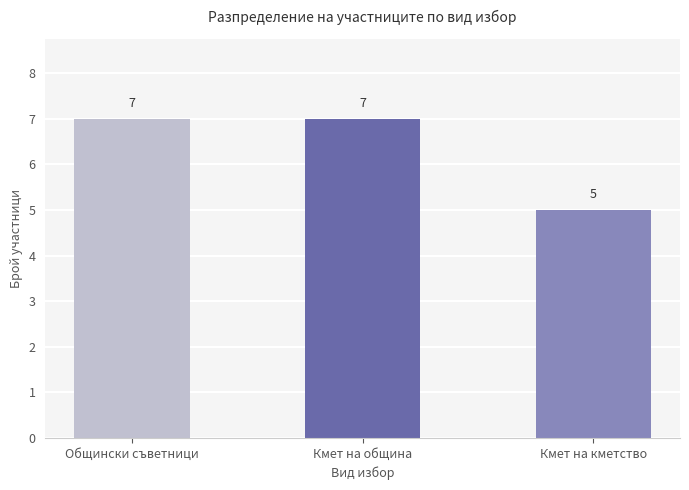

What is the approximate value at Общински съветници?

7